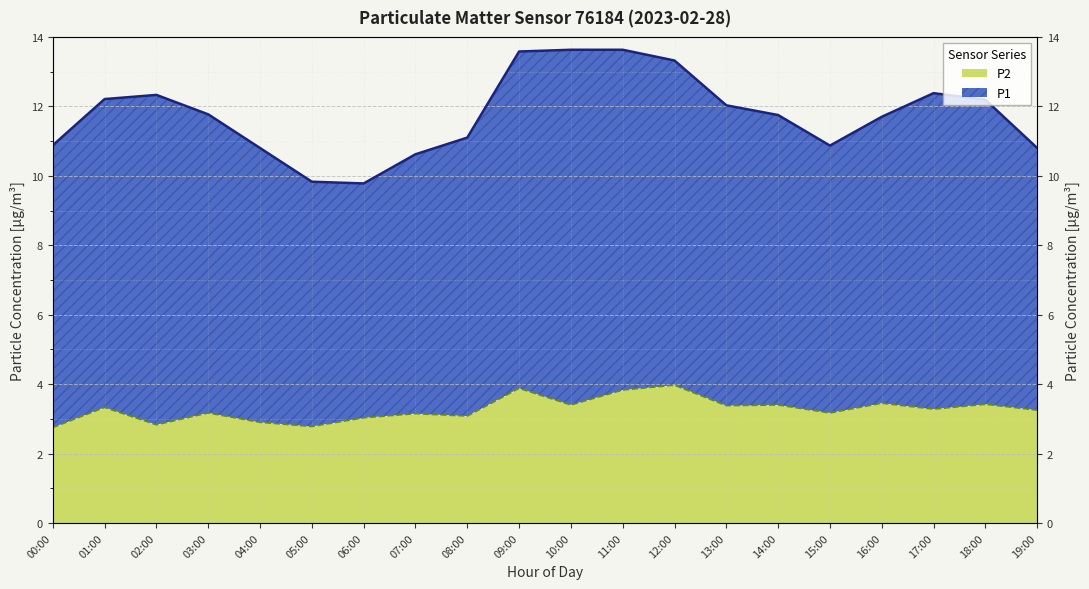

What is the ratio of the value at 09:00 to the value at 01:00?

1.2